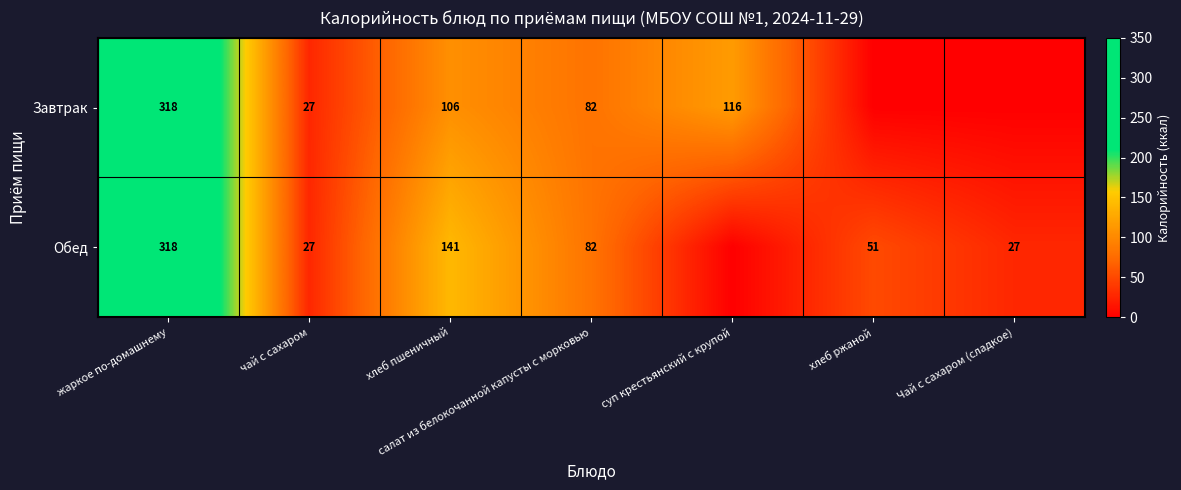

What is the difference between the Завтрак values at хлеб пшеничный and салат из белокочанной капусты с морковью?

24